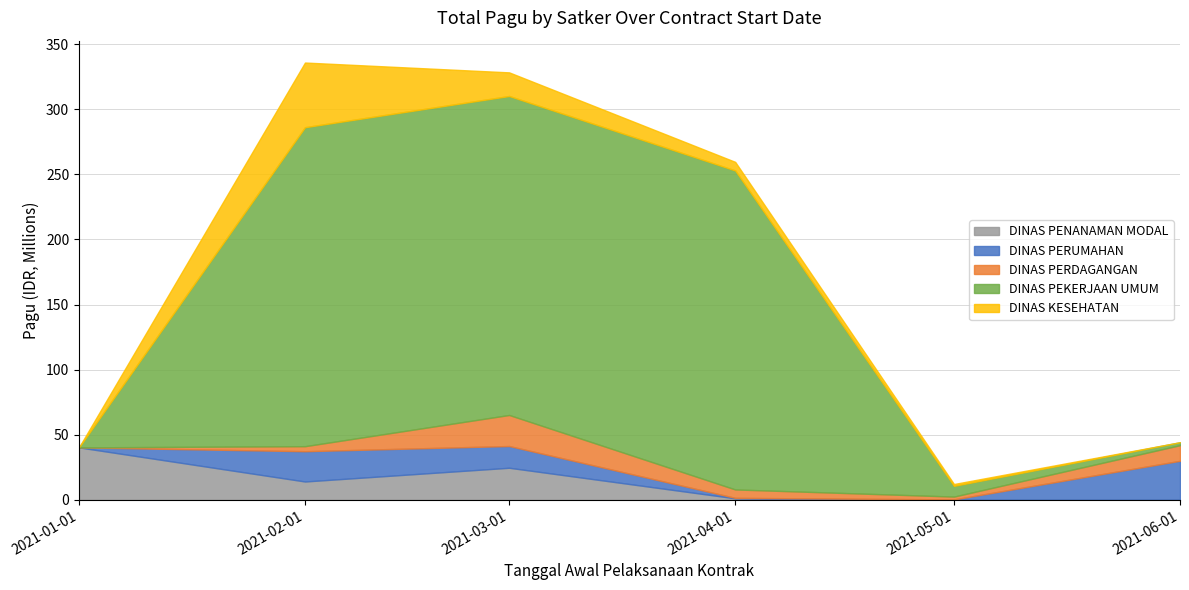

What are all the series names shown in the legend?

DINAS PENANAMAN MODAL, DINAS PERUMAHAN, DINAS PERDAGANGAN, DINAS PEKERJAAN UMUM, DINAS KESEHATAN